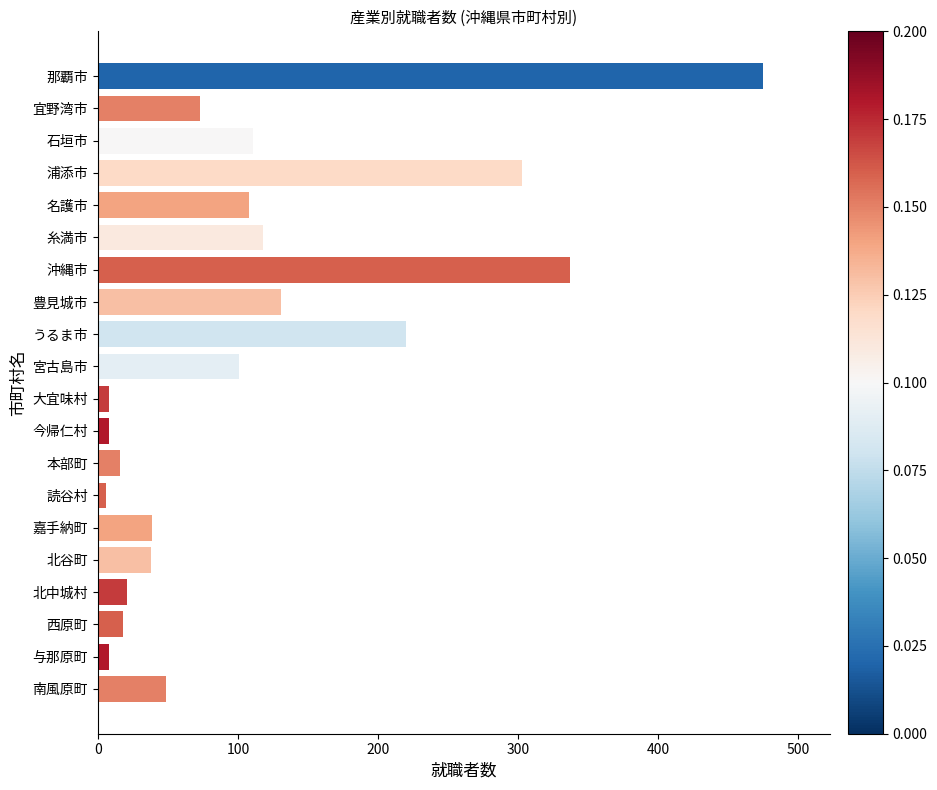

Is it true that the value at 西原町 is 18?

True